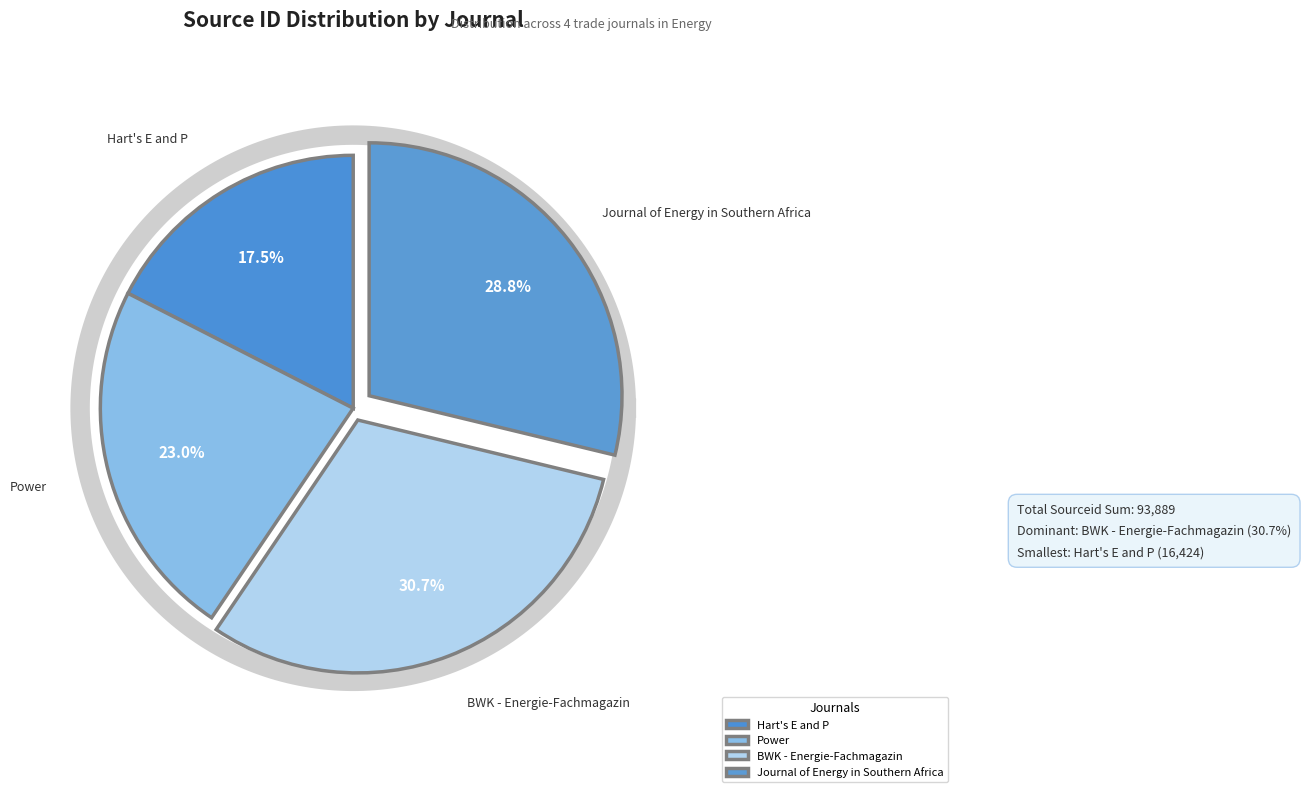

Which category has the biggest portion of the pie?

BWK - Energie-Fachmagazin